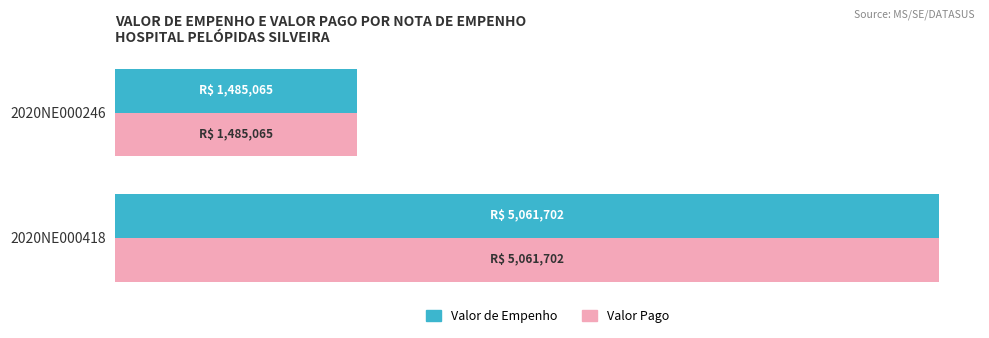

What are all the series names shown in the legend?

Valor de Empenho, Valor Pago